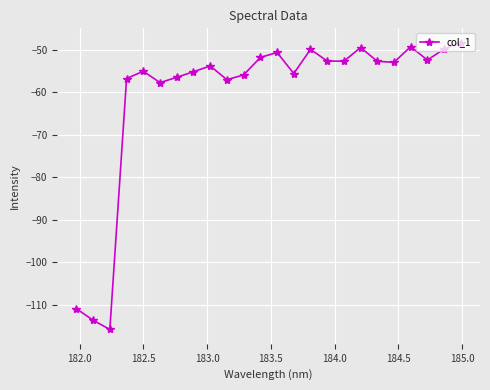

What is the difference between the maximum and minimum values?

67.5